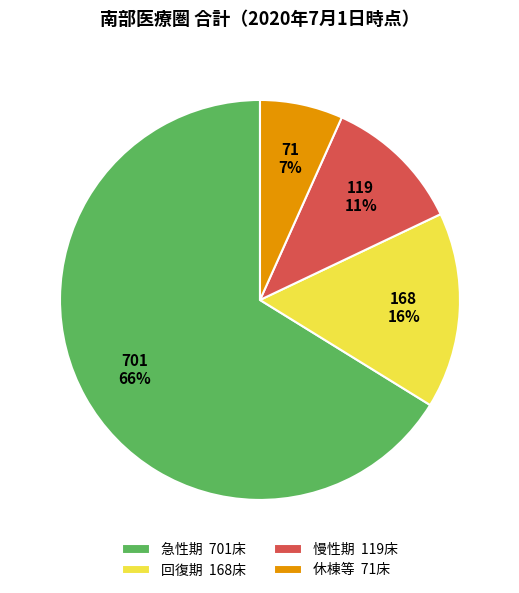

Does 急性期 account for over 50% of the chart?

Yes